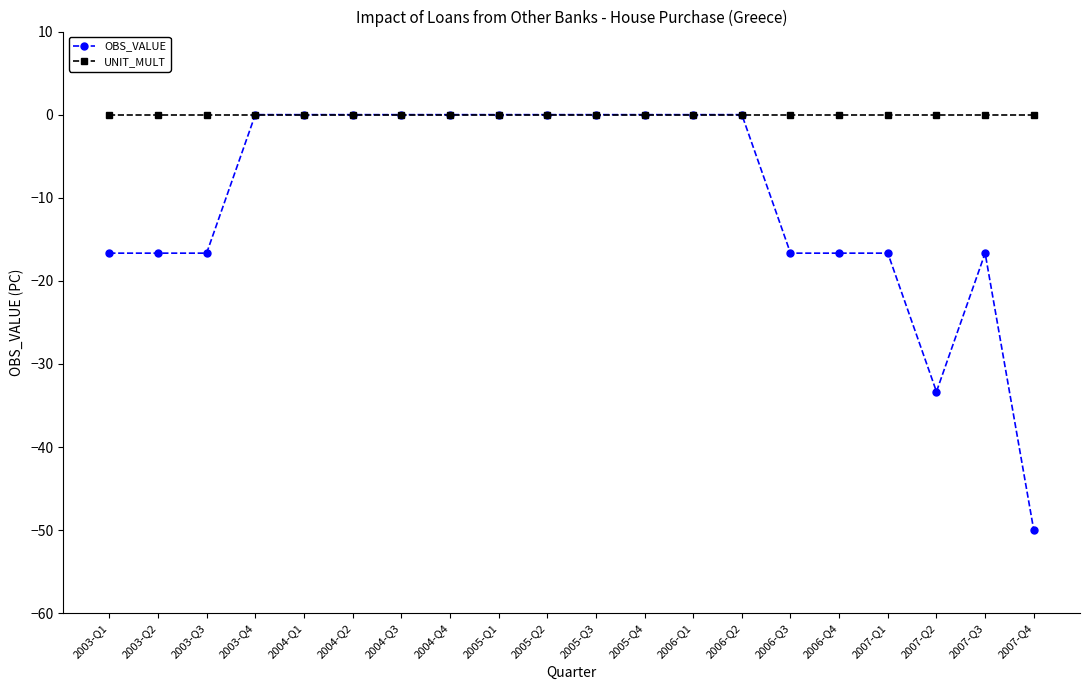

At how many categories does at least one series exceed -27?

20